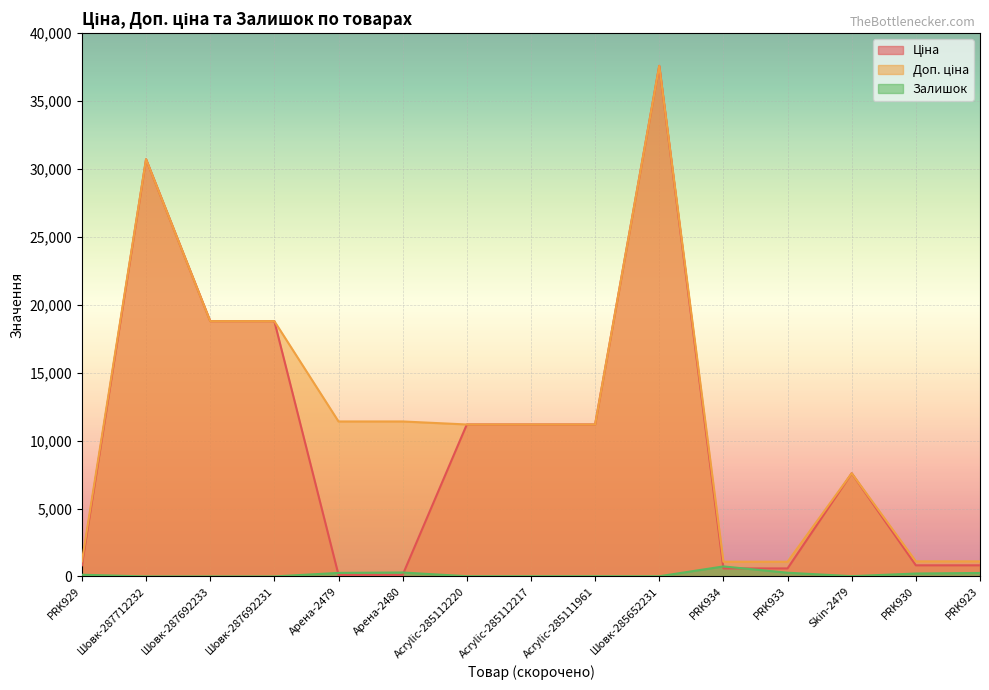

How many categories are shown in the chart?

15